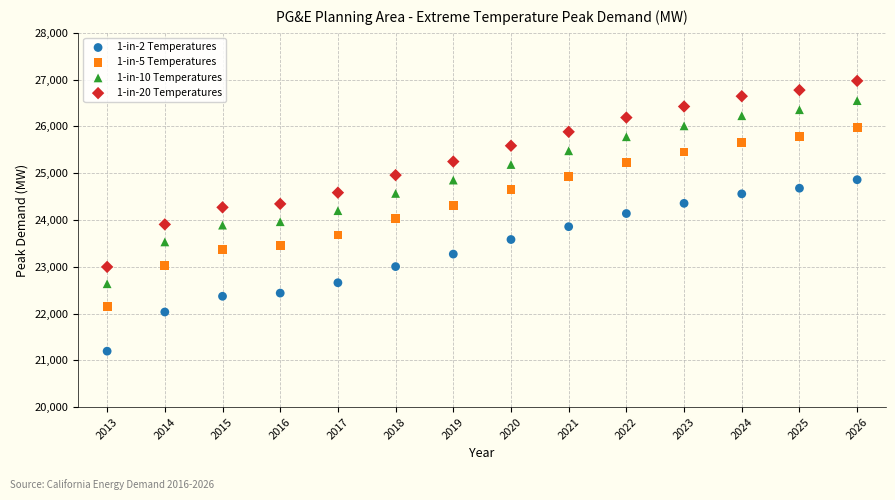

Which series reaches the maximum Y coordinate?

1-in-20 Temperatures